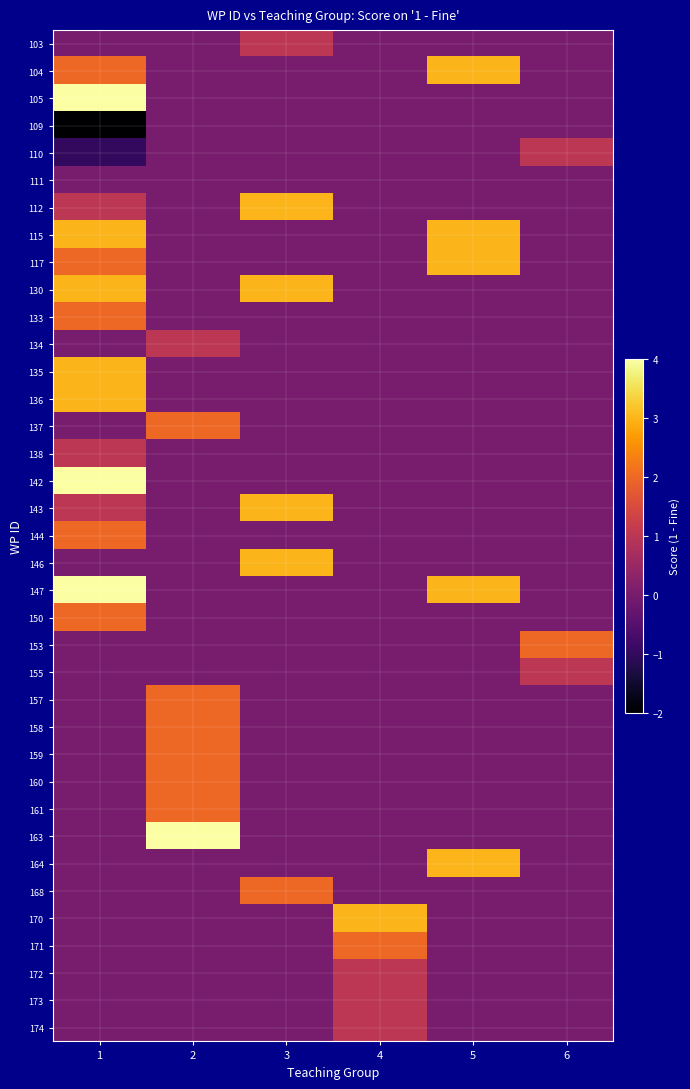

Which has a higher value, 3 or 5?

3